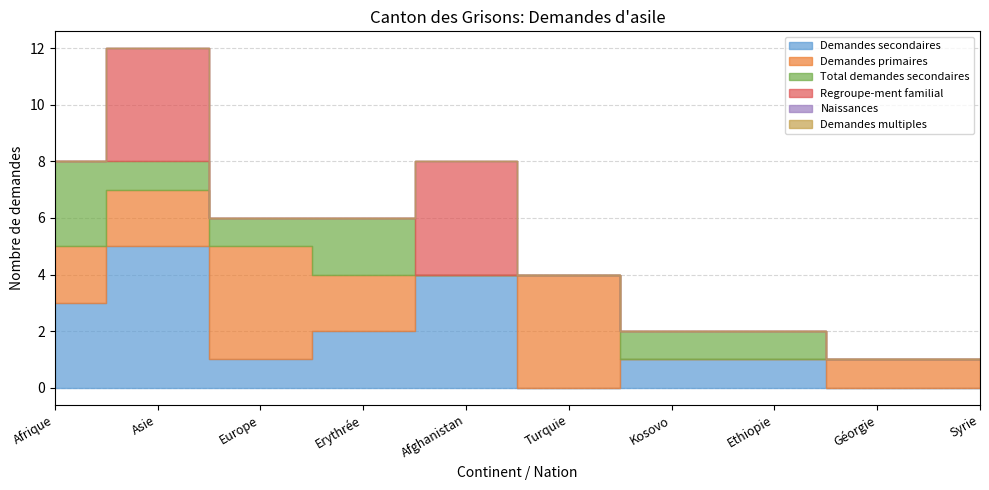

What is the label of the 2nd point from the left?

Asie